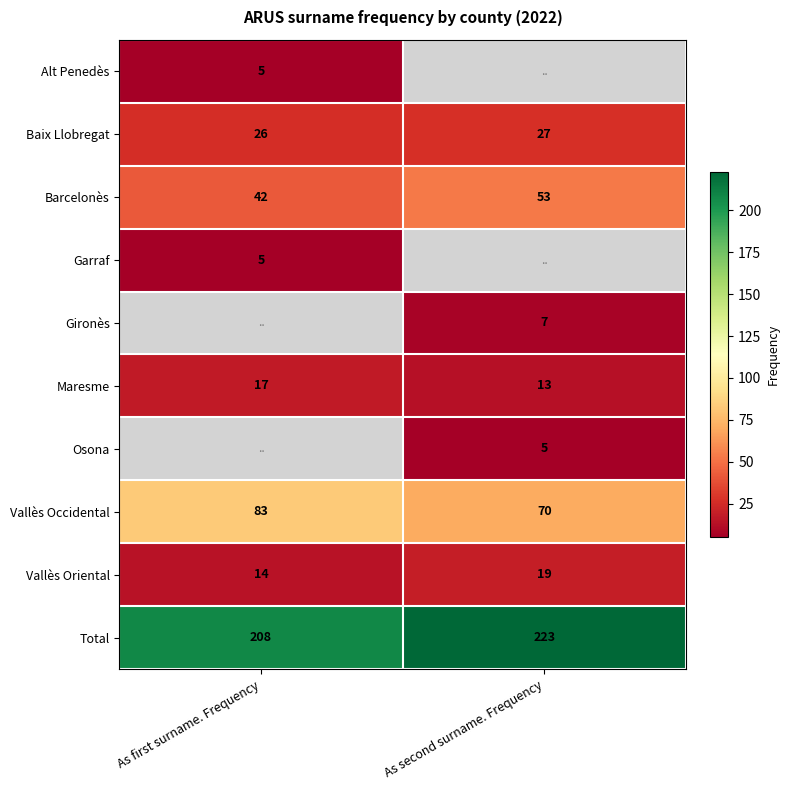

Which category has the highest value across all series?

As second surname. Frequency